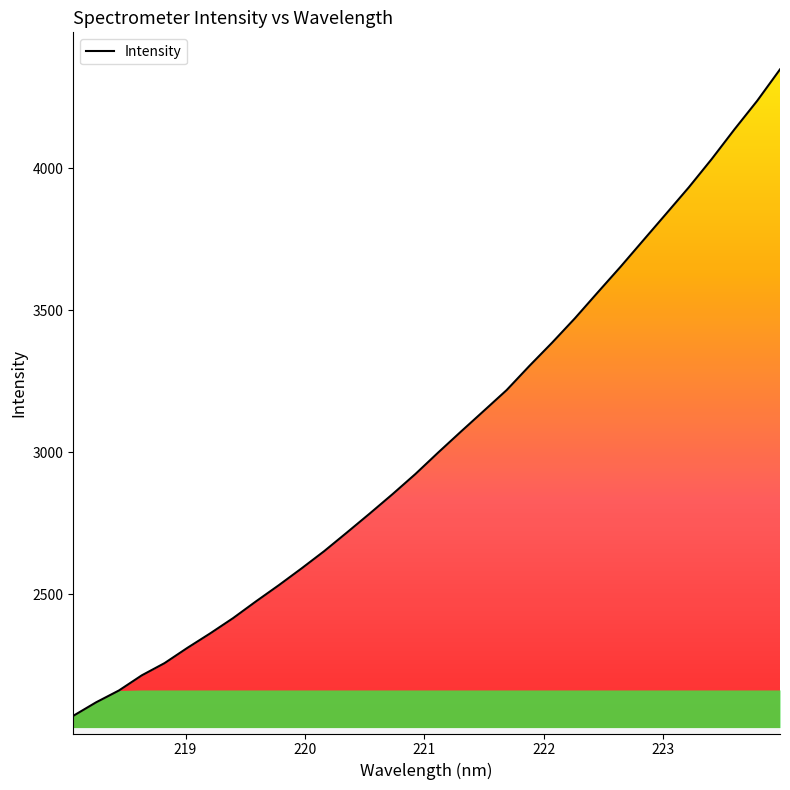

Is it true that the value at 222.8355 is 3746.4?

True